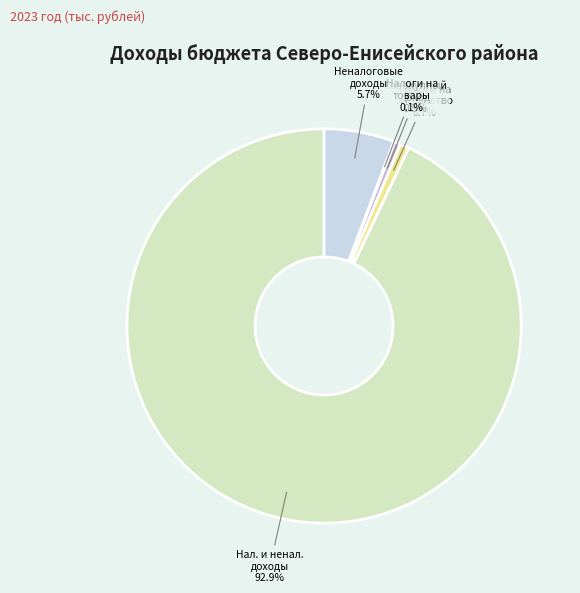

Which category accounts for the majority?

Нал. и ненал. доходы